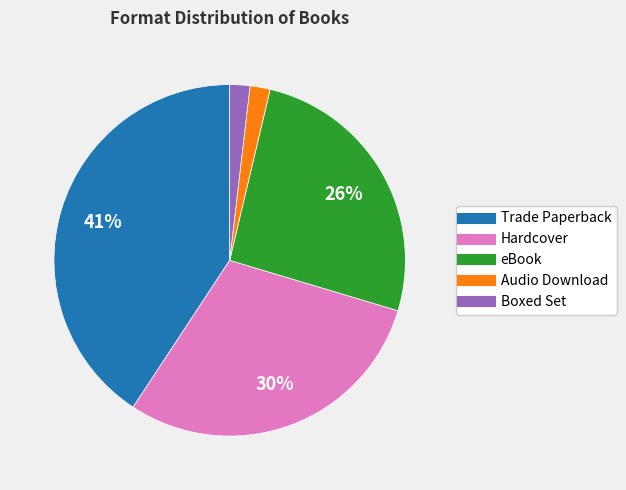

To the nearest percent, what percentage of the pie is Audio Download?

2%